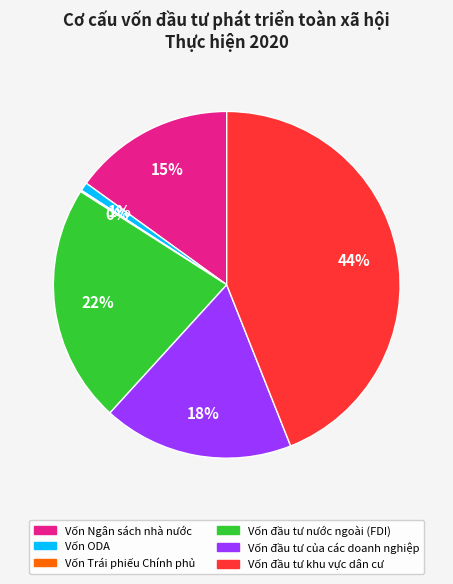

Is the sum of Vốn đầu tư nước ngoài (FDI) and Vốn Ngân sách nhà nước greater than half?

No